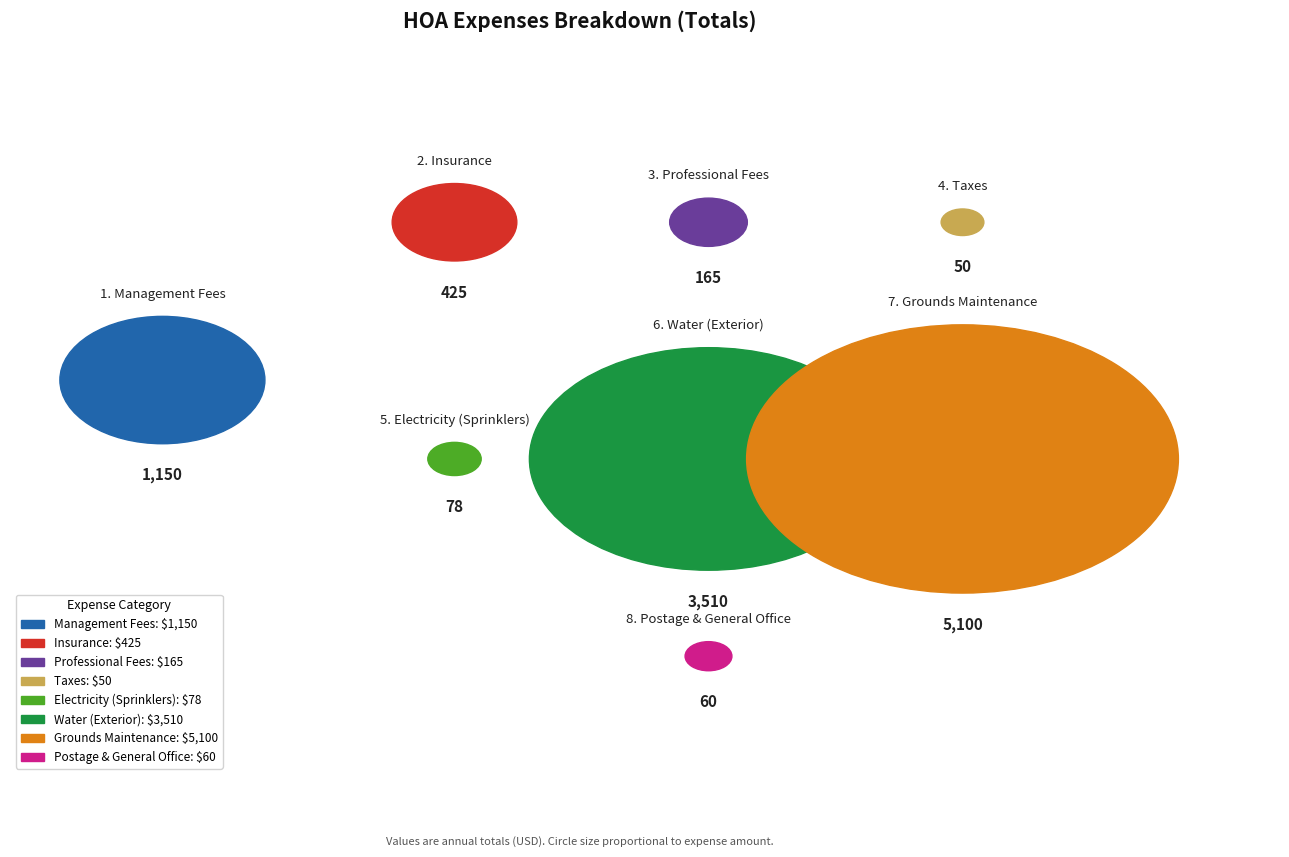

To the nearest percent, what is the difference between the Water (Exterior) and Electricity (Sprinklers) slice percentages?

33%